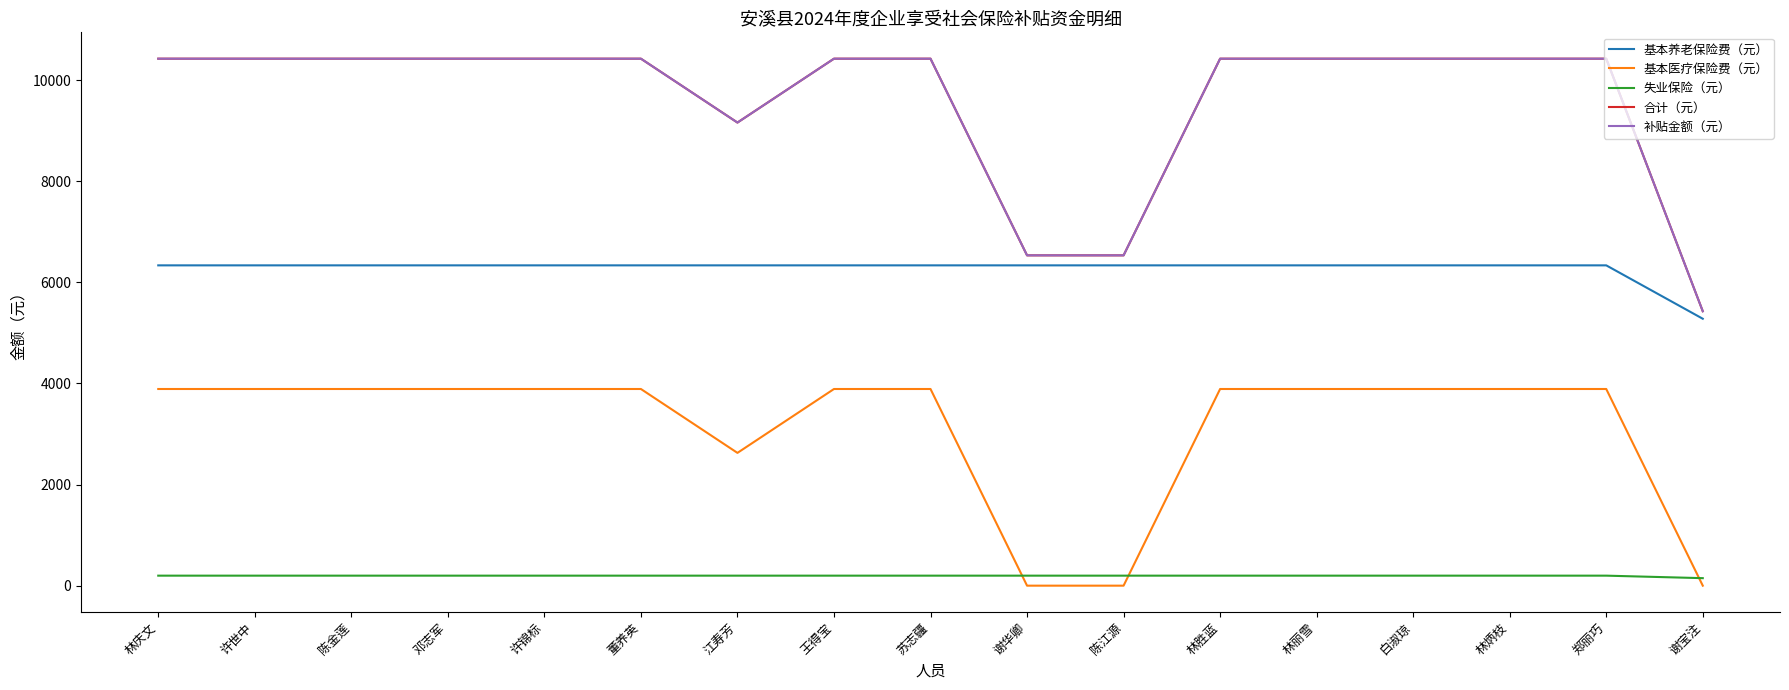

Is this an area chart (filled region under the line)?

No